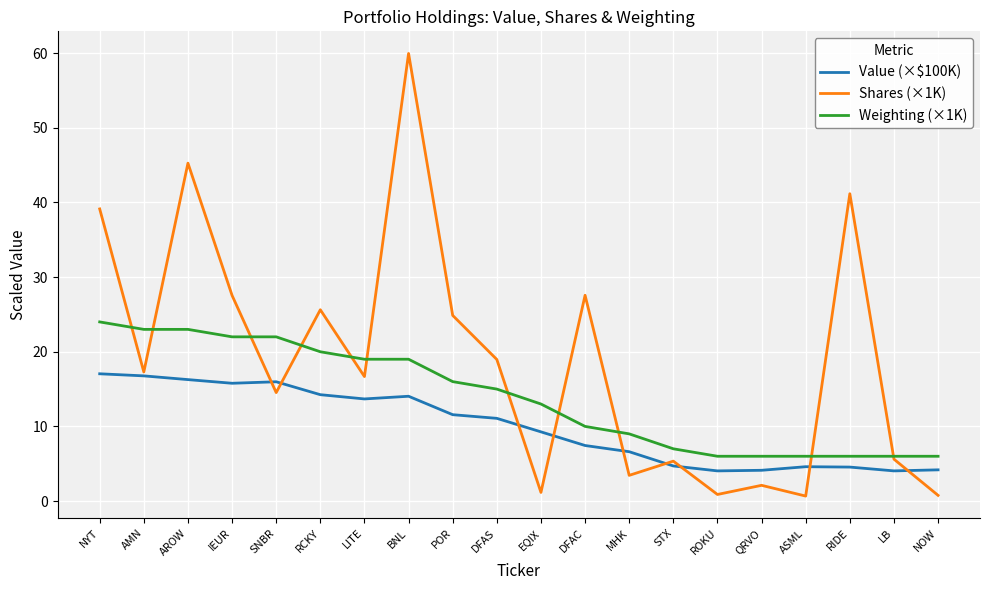

At which category is the sum across all series the highest?

BNL